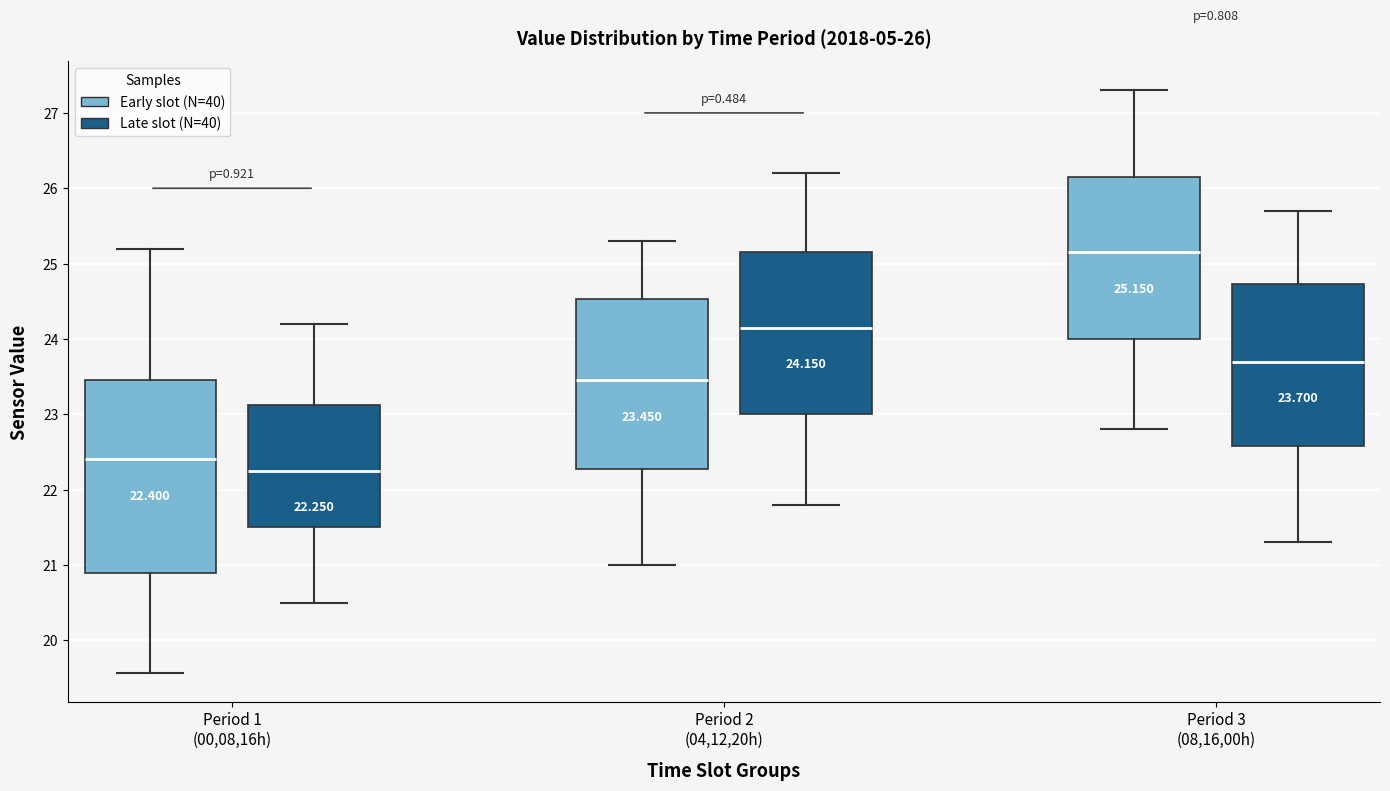

Which box's median line is the lowest?

Period 1 (00,08,16h) (Late slot (N=40))